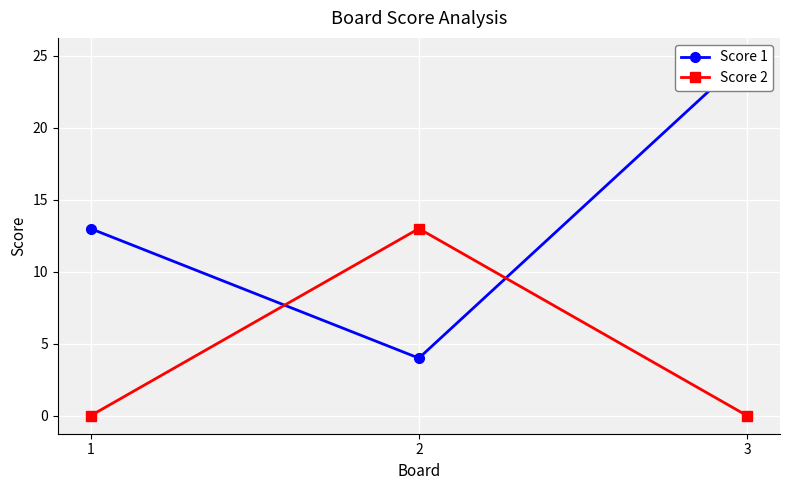

What is the spread (max minus min) of values at 2?

9